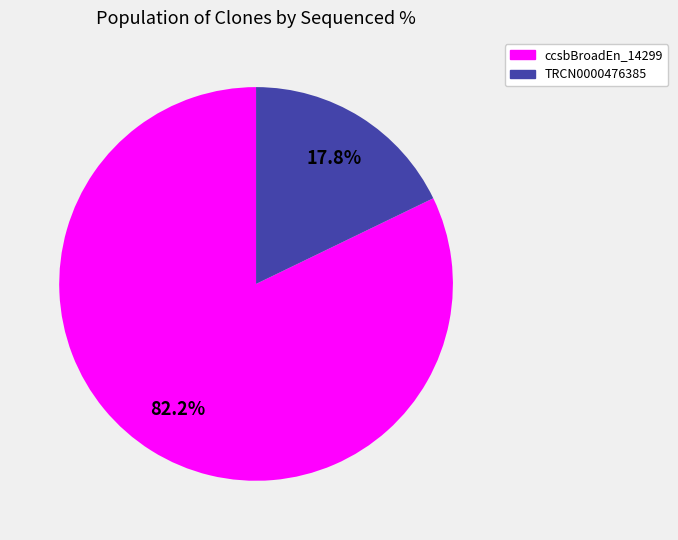

Is there a majority slice in this chart?

Yes